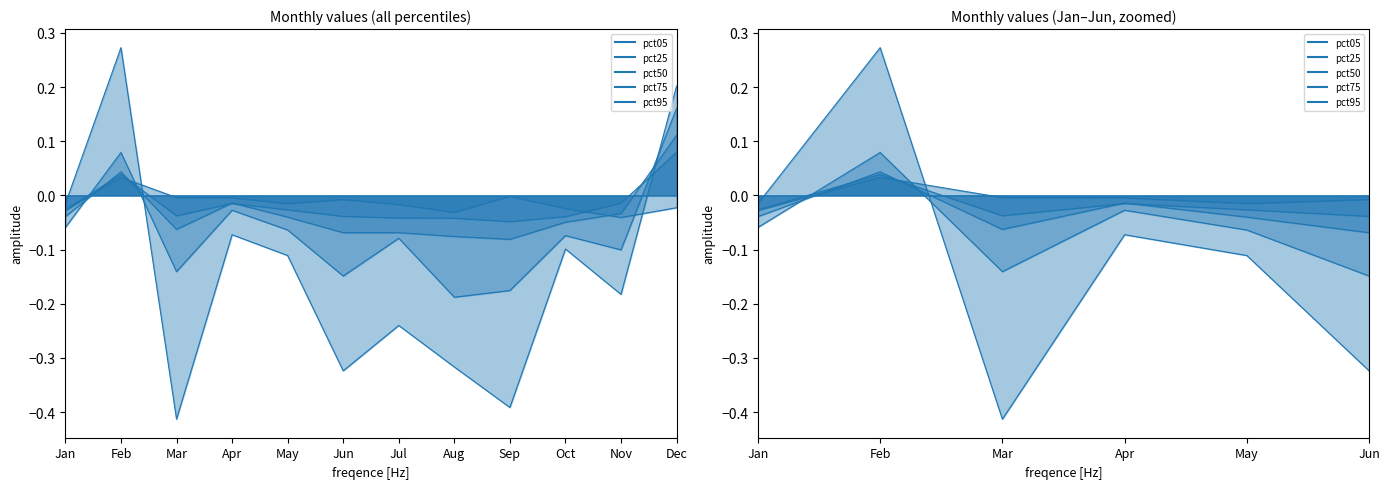

What is the minimum value for pct75?

-0.1